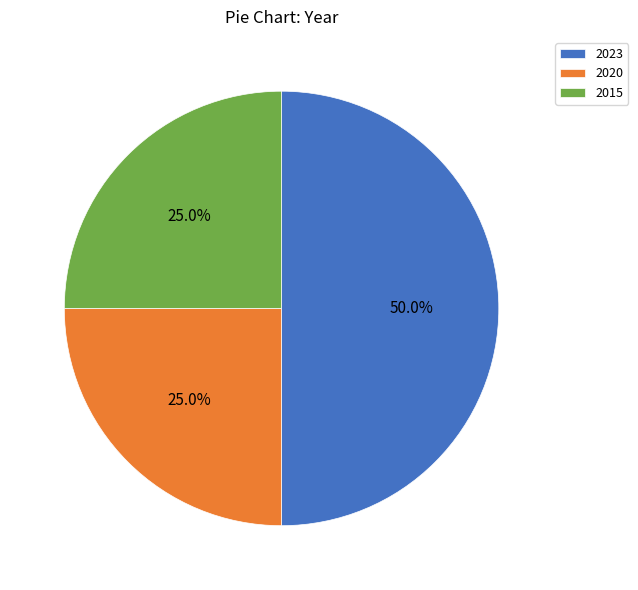

What is the ratio of the value at 2015 to the value at 2023?

0.5